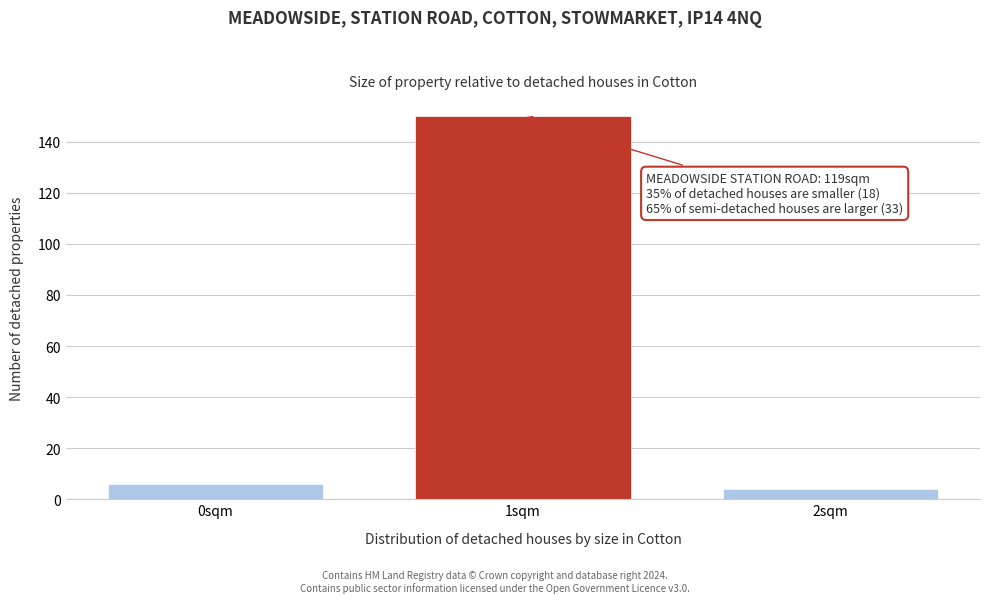

Reading left to right, extract all data points from this chart.

0sqm=6	1sqm=150	2sqm=4